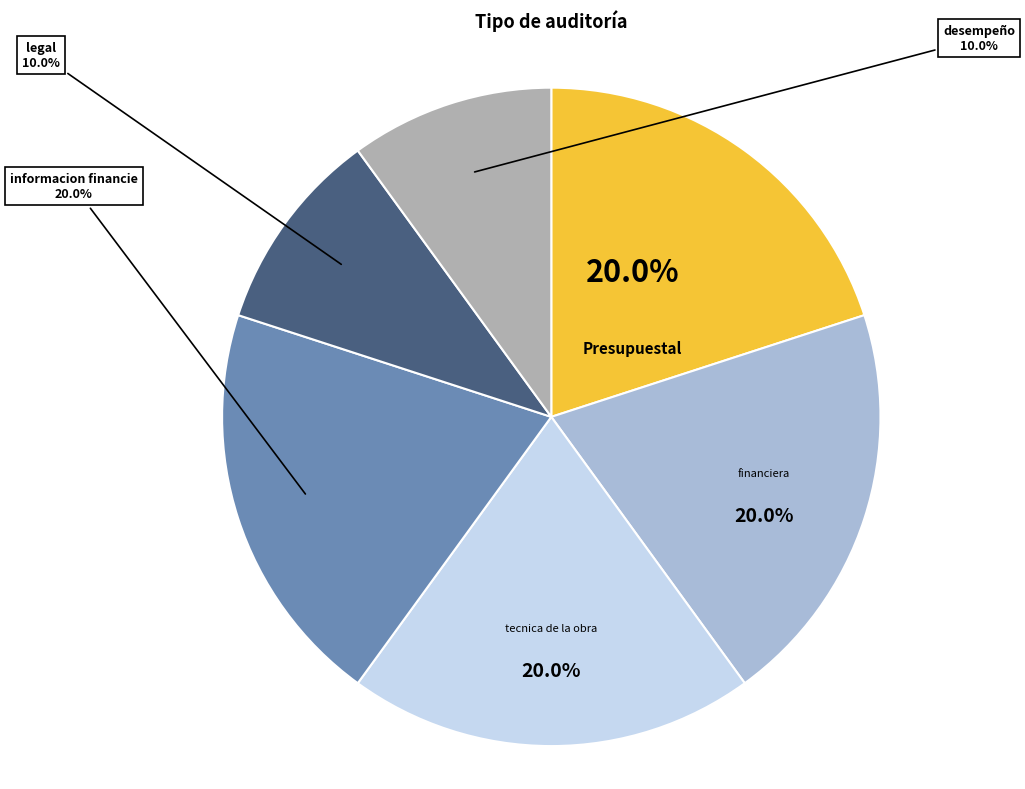

Is there any slice that represents more than half of the pie?

No